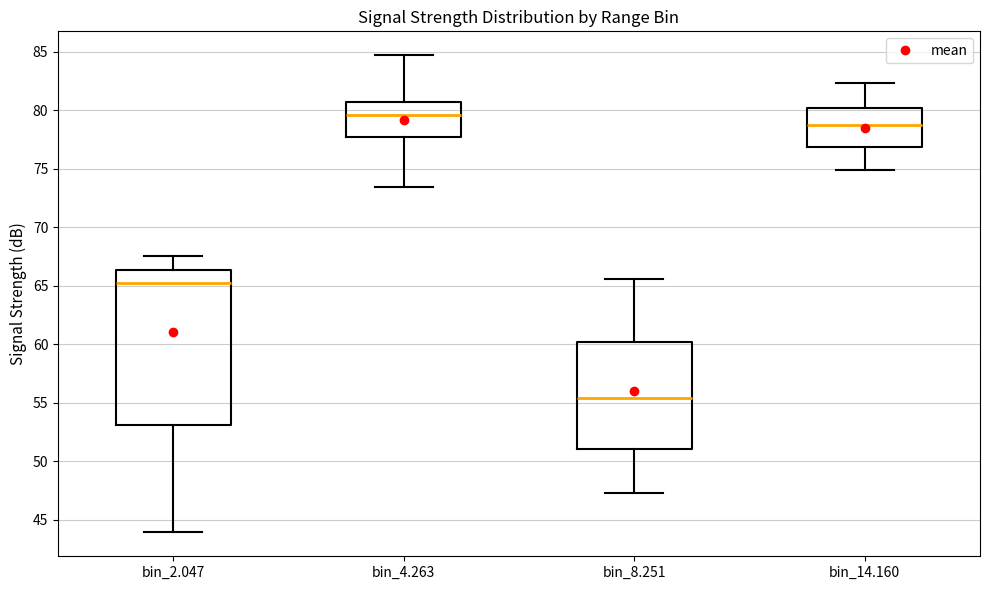

Comparing the boxes themselves (not the whiskers), which one is the tallest?

bin_2.047